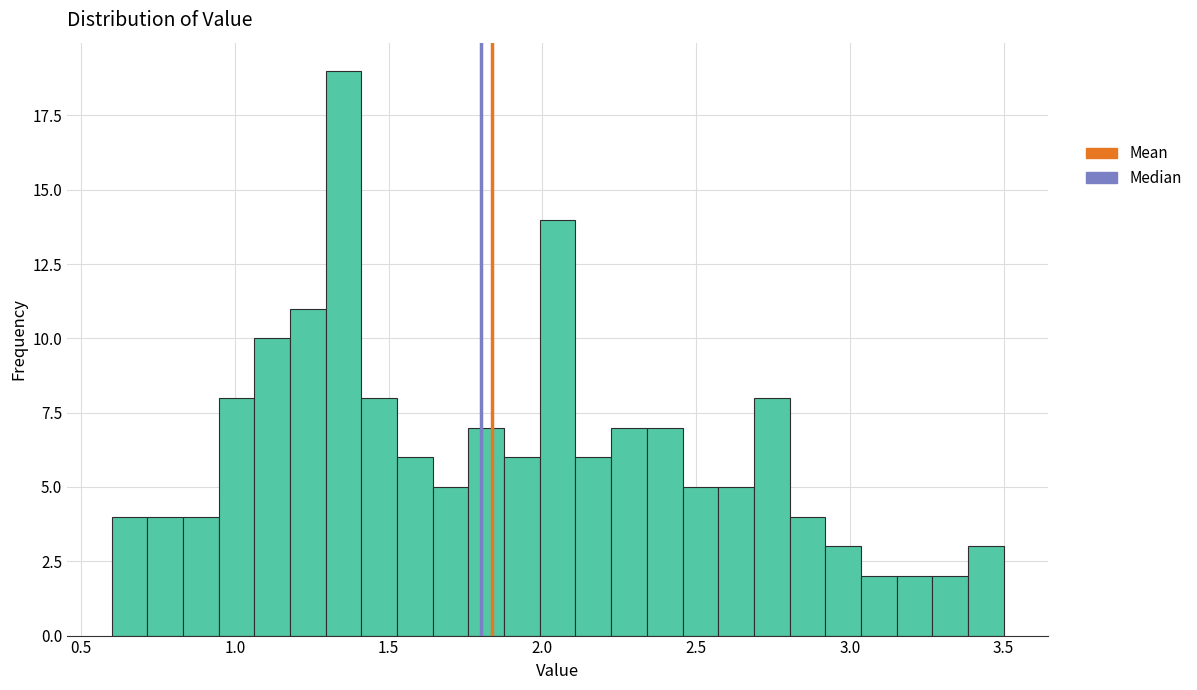

Around what value on the x-axis is the tallest bar? Give the approximate position of its centre, as read against the axis.

1.35